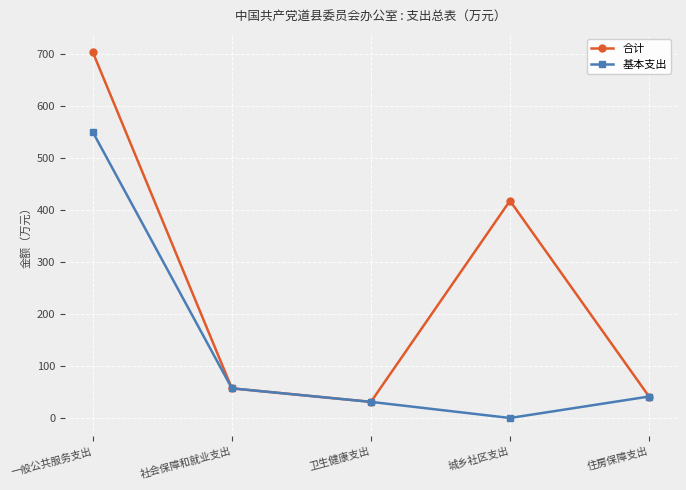

Rank the series by their average value, from highest to lowest.

合计, 基本支出